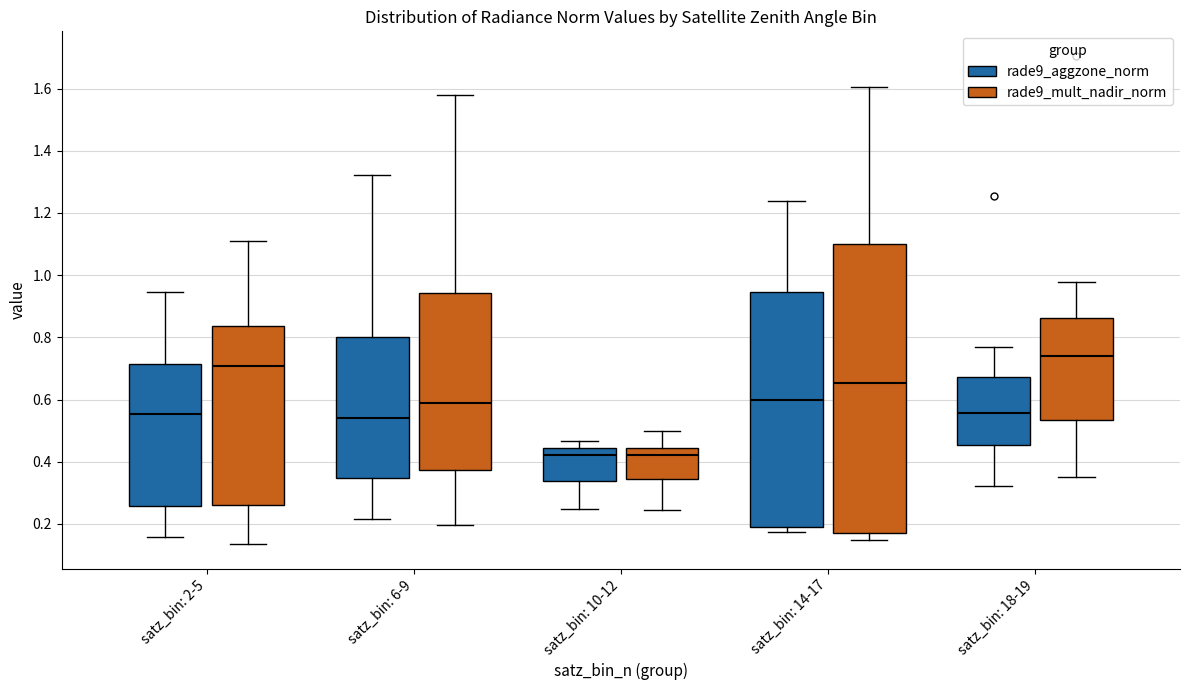

Reading left to right, transcribe this box plot: for each box, give where its median line is, the range the box spans, and where its two whiskers end, as read against the y-axis. The values are not printed on the chart, so give them approximately, as read against the axis.

satz_bin: 2-5 (rade9_aggzone_norm): median 0.56, box 0.26 to 0.72, whiskers 0.16 to 0.94
satz_bin: 2-5 (rade9_mult_nadir_norm): median 0.70, box 0.26 to 0.84, whiskers 0.14 to 1.12
satz_bin: 6-9 (rade9_aggzone_norm): median 0.54, box 0.34 to 0.80, whiskers 0.22 to 1.32
satz_bin: 6-9 (rade9_mult_nadir_norm): median 0.58, box 0.38 to 0.94, whiskers 0.20 to 1.58
satz_bin: 10-12 (rade9_aggzone_norm): median 0.42, box 0.34 to 0.44, whiskers 0.24 to 0.46
satz_bin: 10-12 (rade9_mult_nadir_norm): median 0.42, box 0.34 to 0.44, whiskers 0.24 to 0.50
satz_bin: 14-17 (rade9_aggzone_norm): median 0.60, box 0.20 to 0.94, whiskers 0.18 to 1.24
satz_bin: 14-17 (rade9_mult_nadir_norm): median 0.66, box 0.16 to 1.10, whiskers 0.14 to 1.60
satz_bin: 18-19 (rade9_aggzone_norm): median 0.56, box 0.46 to 0.68, whiskers 0.32 to 0.76
satz_bin: 18-19 (rade9_mult_nadir_norm): median 0.74, box 0.54 to 0.86, whiskers 0.36 to 0.98